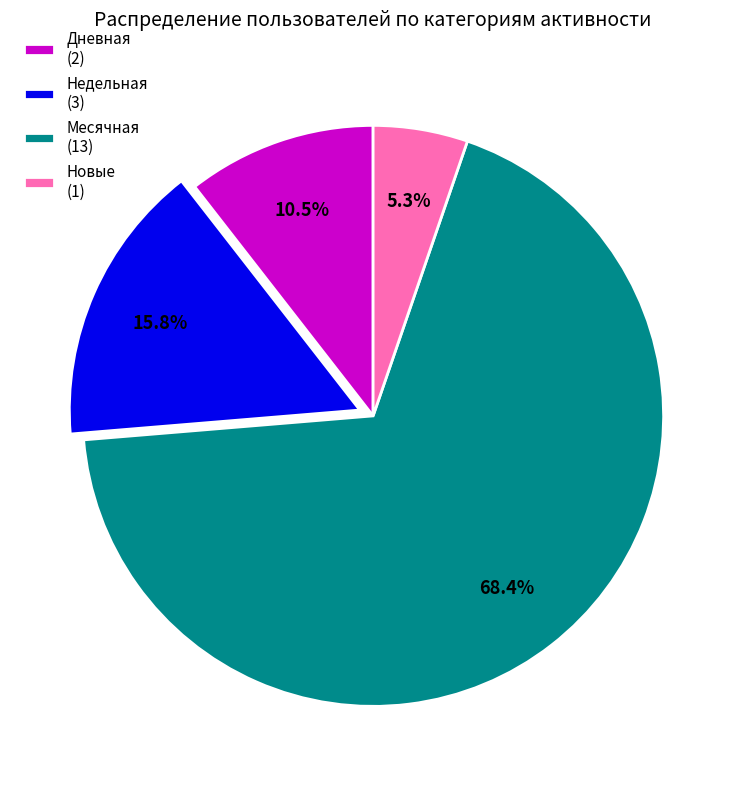

How much of the chart is everything except Недельная (3)?

84.2%